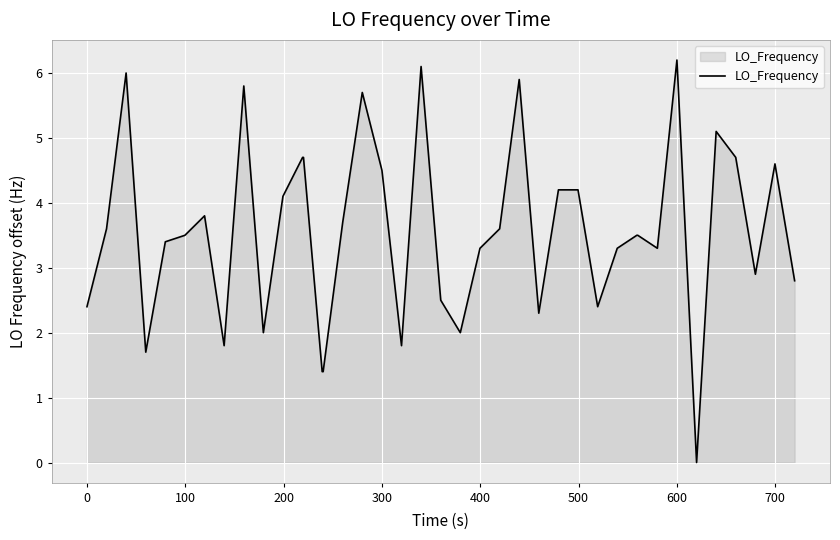

What is the greatest value displayed?

6.2